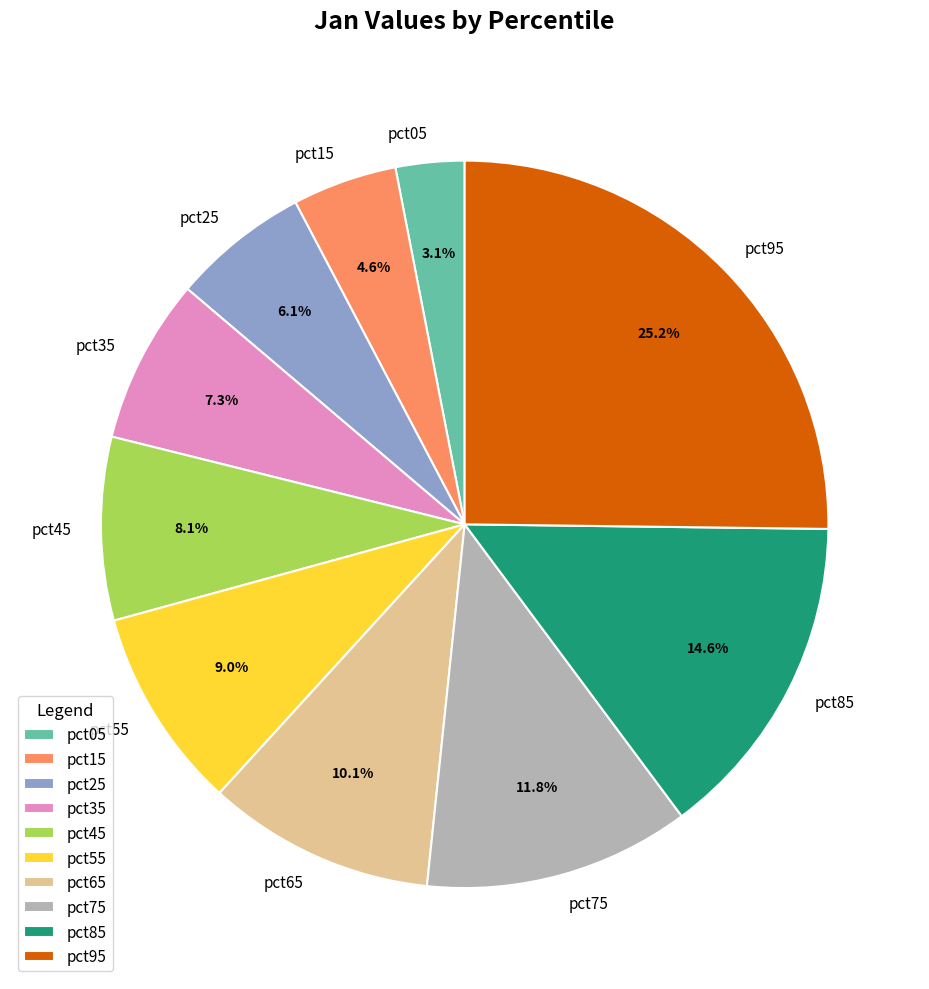

Rank the categories by value from lowest to highest.

pct05, pct15, pct25, pct35, pct45, pct55, pct65, pct75, pct85, pct95